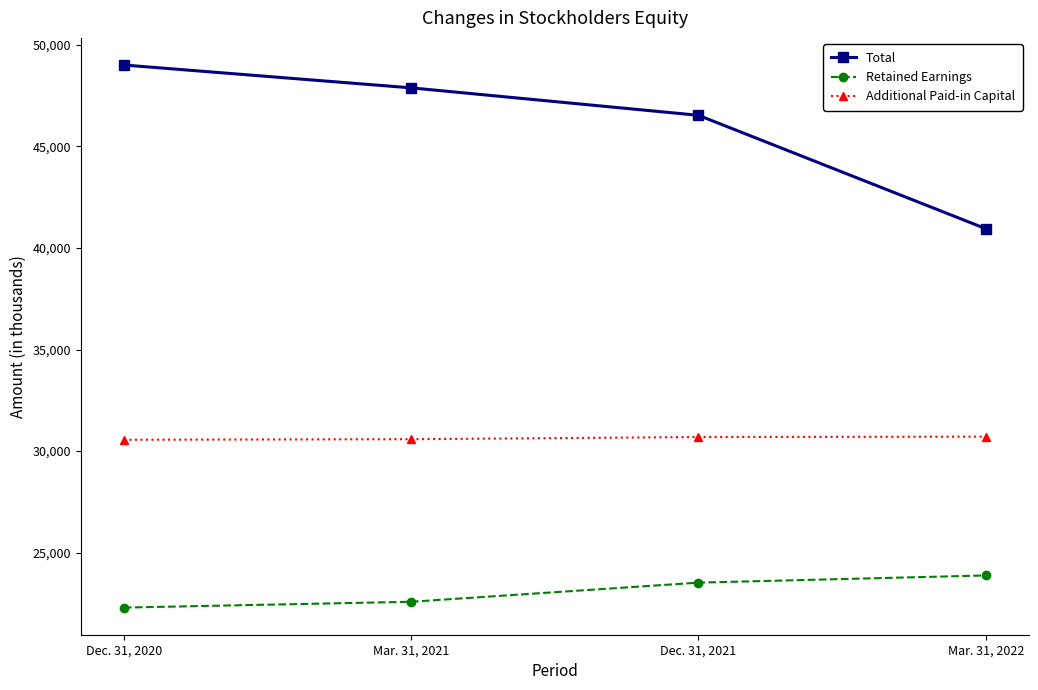

What is the minimum value for Retained Earnings?

22299